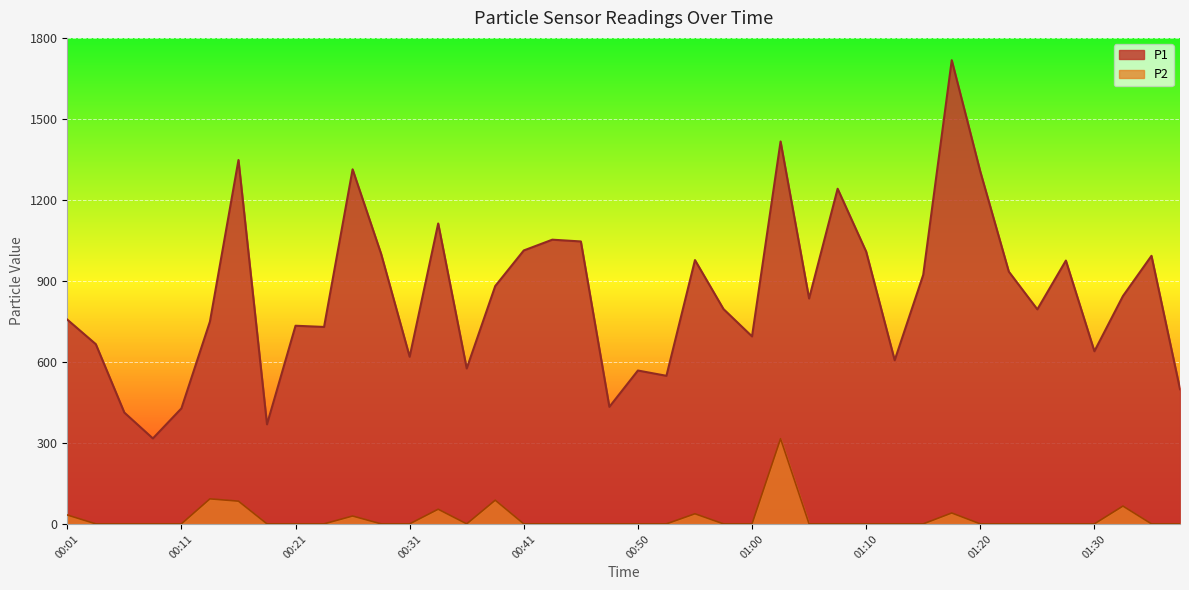

Which series changed the most between 00:41 and 00:58?

P1